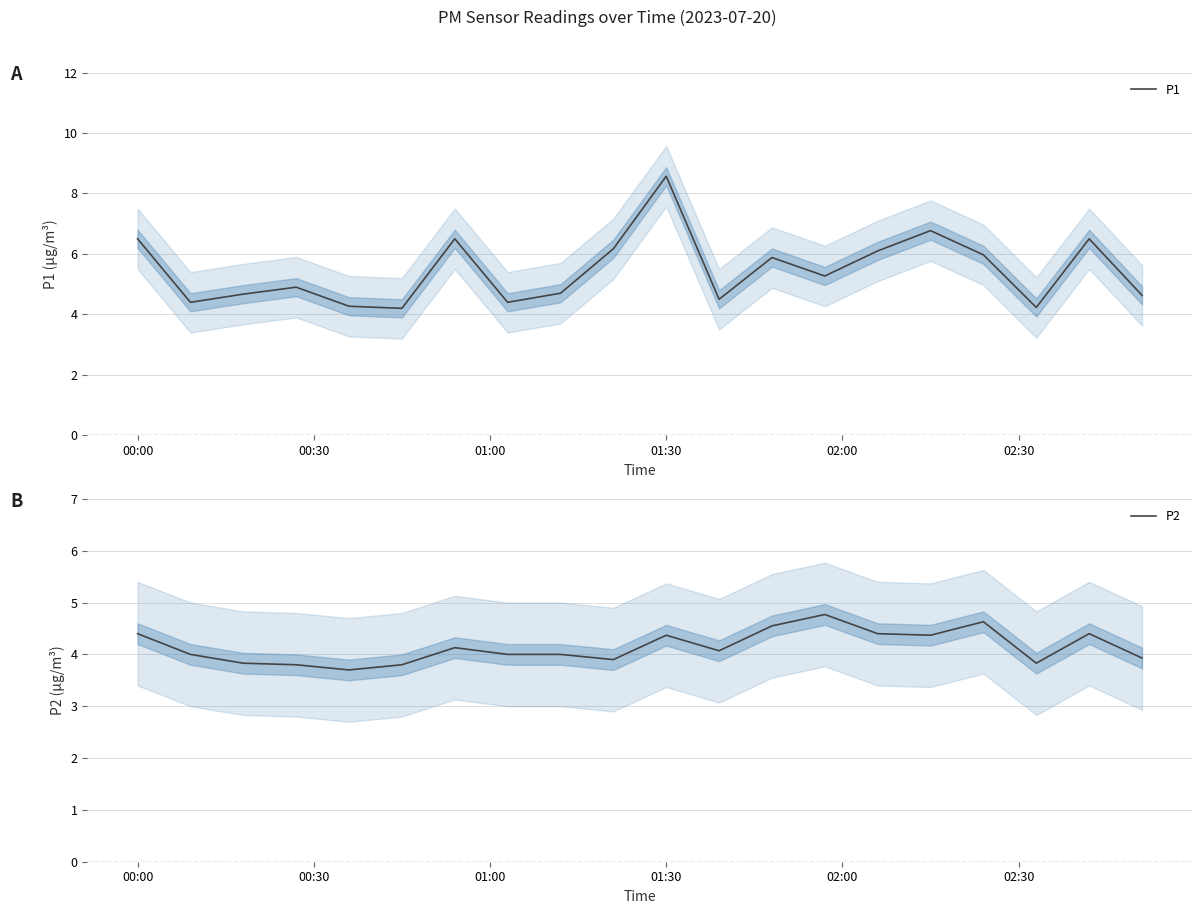

How many values in the P1 series are below 5?

10